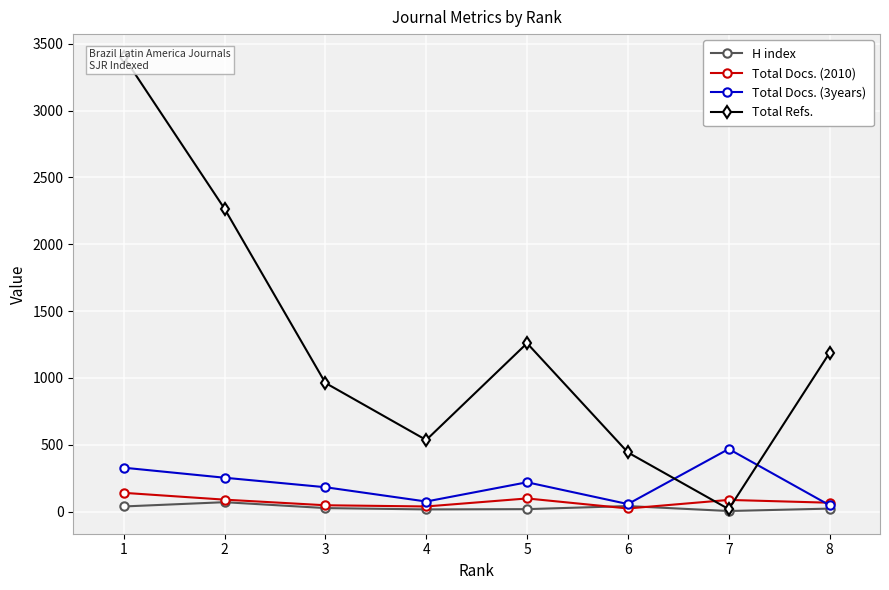

How many lines are shown in the chart?

4